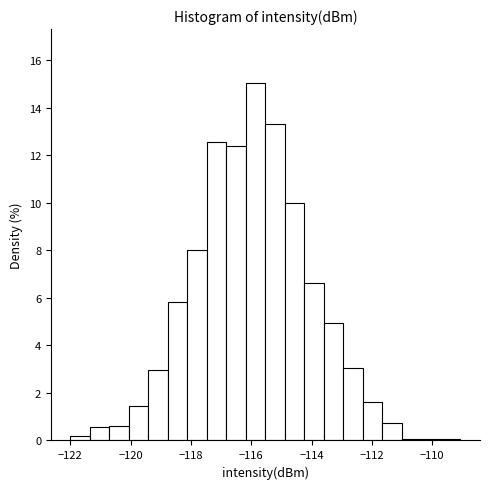

Around what value on the x-axis is the tallest bar? Give the approximate position of its centre, as read against the axis.

-115.8